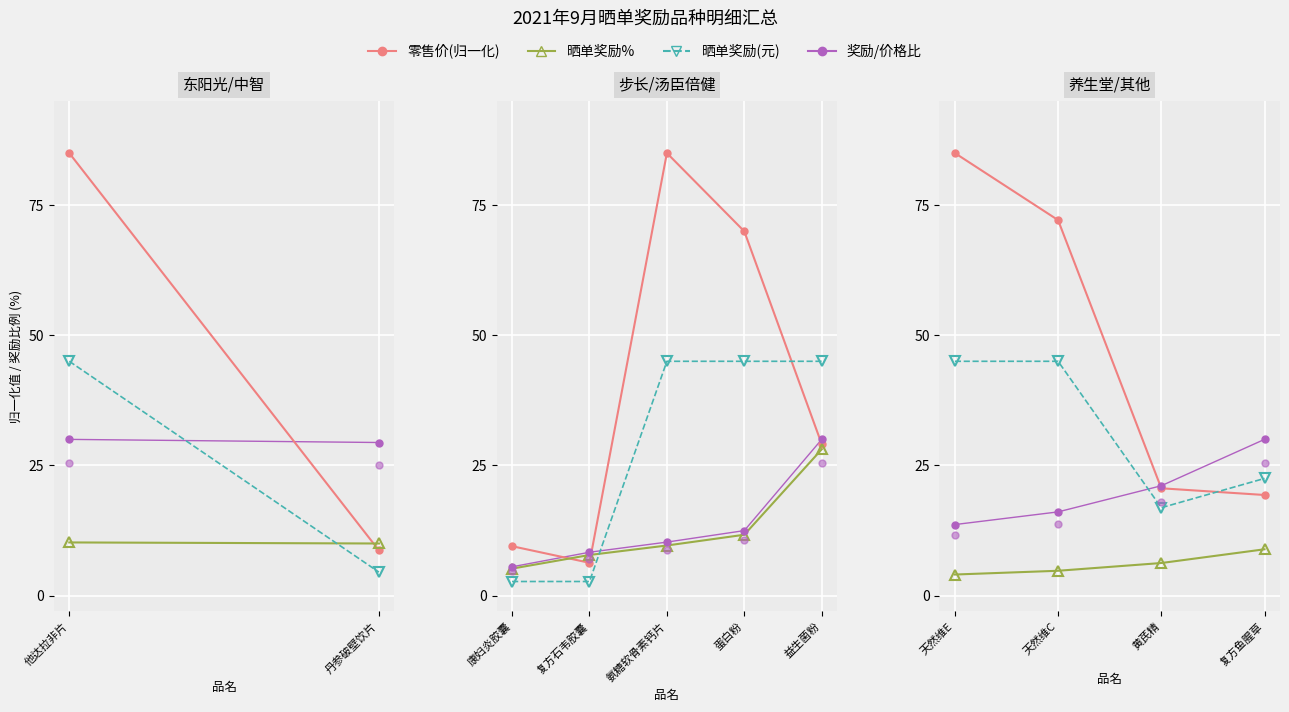

What is the highest value of the 晒单奖励(元) series?

45.0